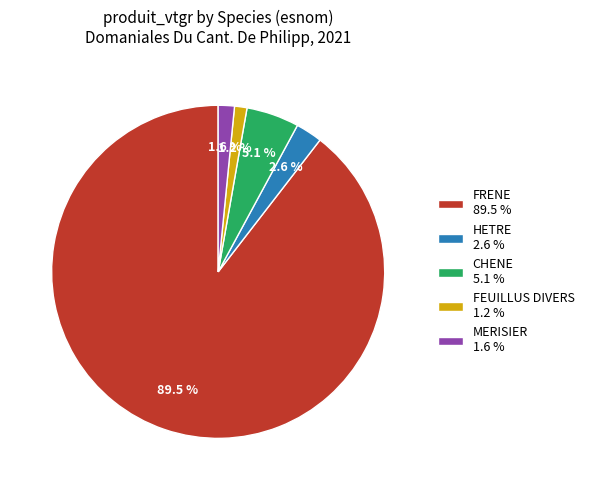

To the nearest percent, what is the average slice percentage?

20%